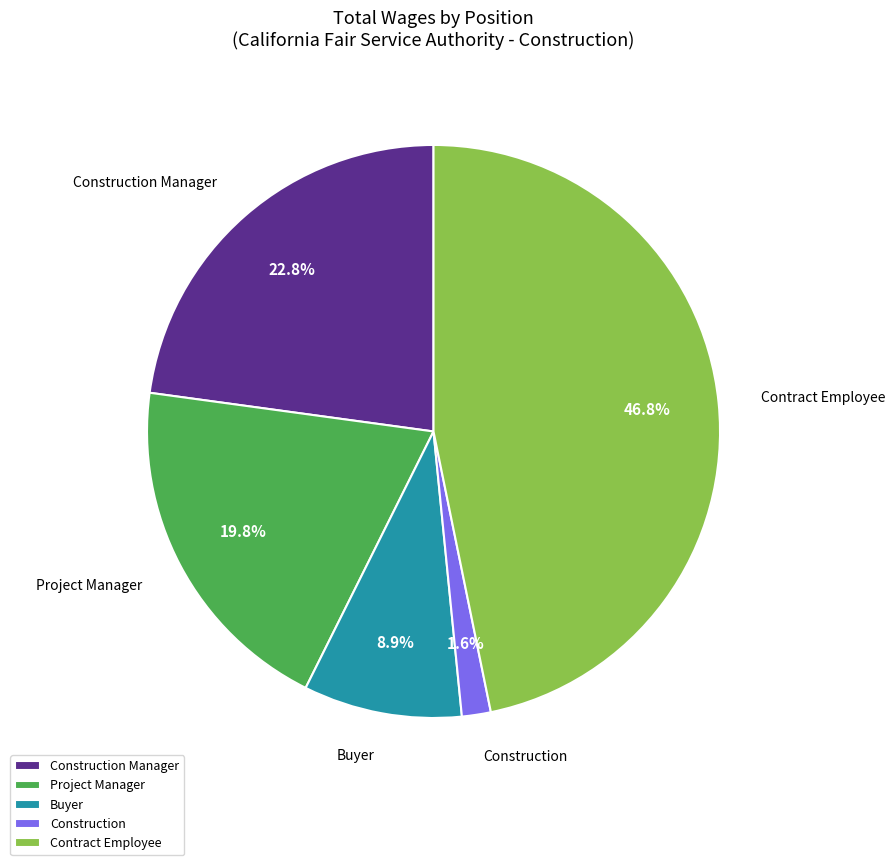

Combined, do Construction and Contract Employee account for over 50%?

No